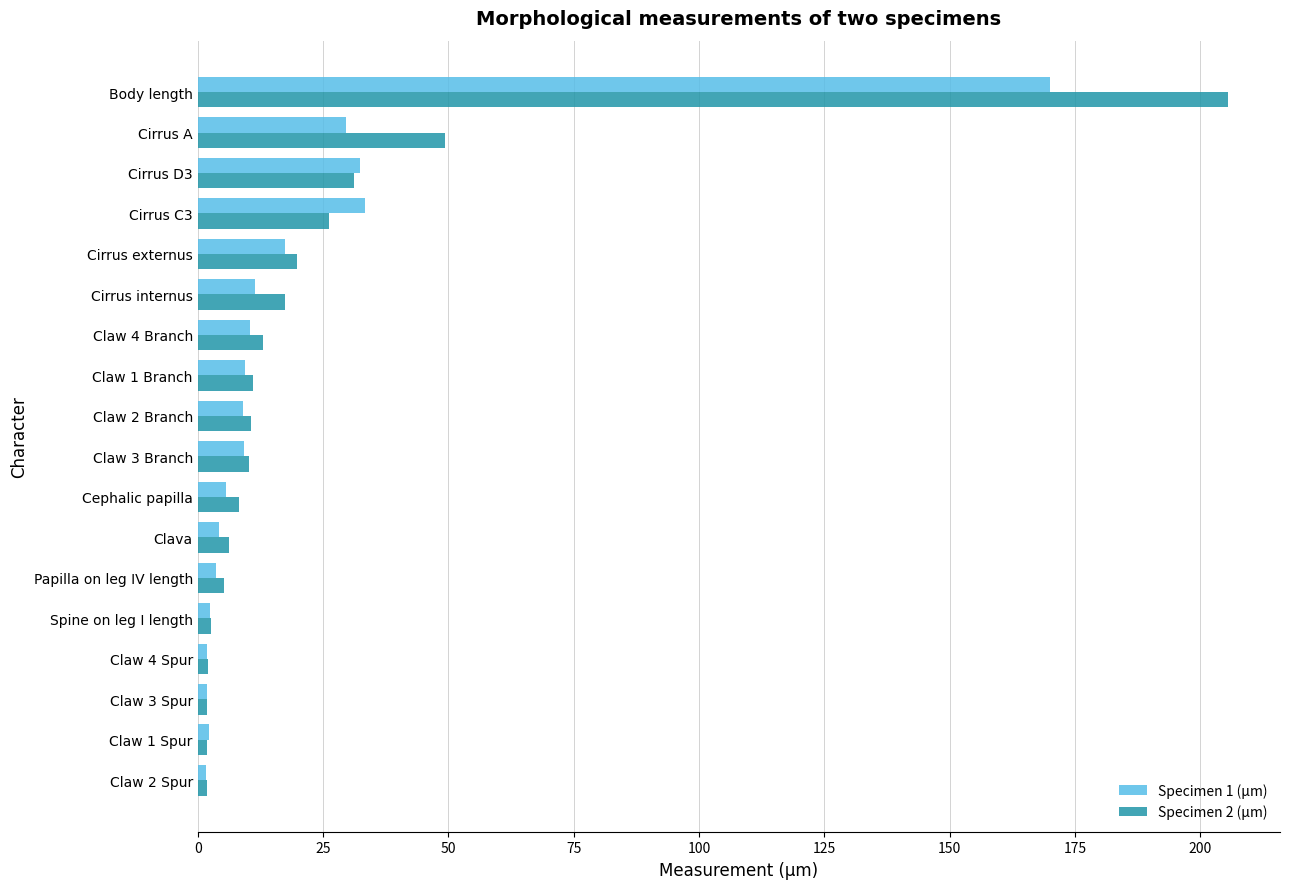

What are all the series names shown in the legend?

Specimen 1 (µm), Specimen 2 (µm)